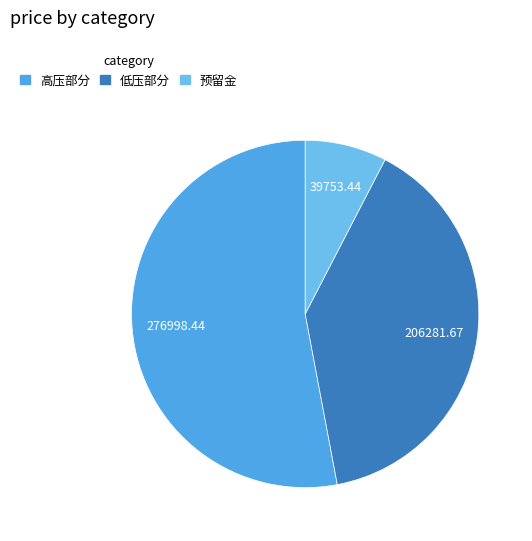

How many segments does this pie chart have?

3